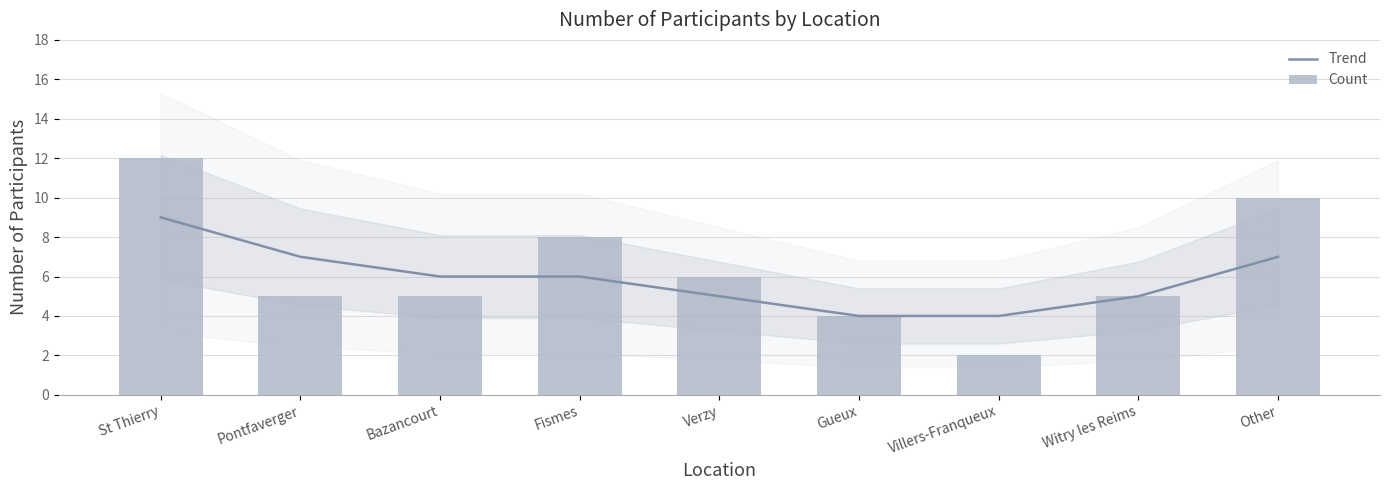

At which label does Count reach its minimum?

Villers-Franqueux